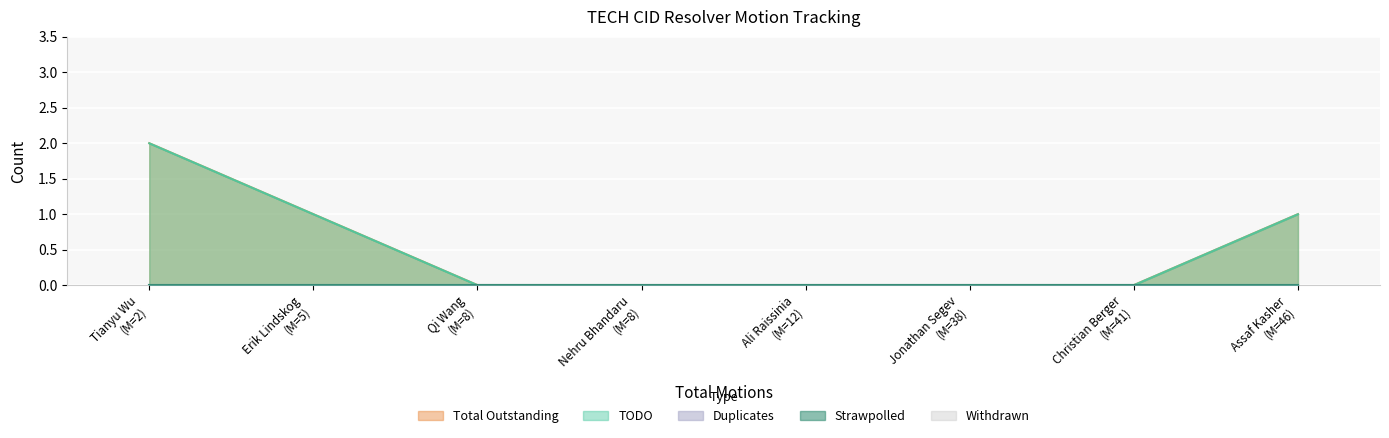

Which series has the largest range (max minus min)?

TODO